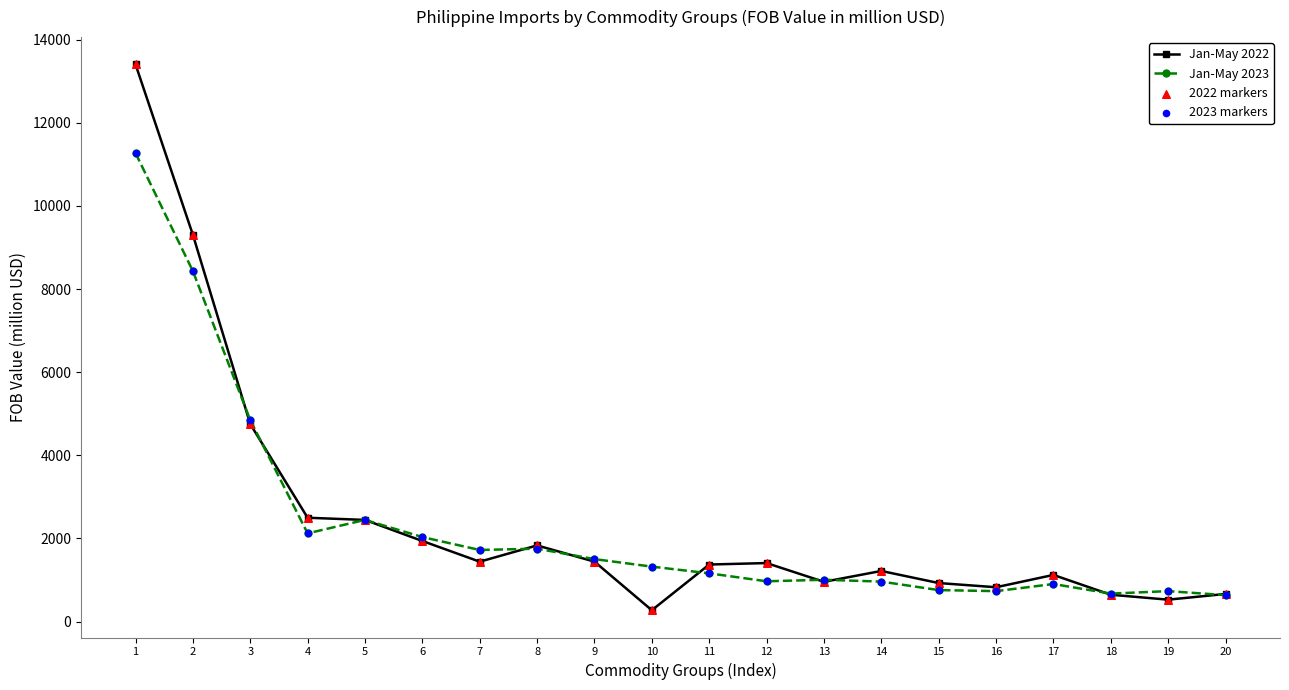

What is the total value across all series at 18?

1320.3